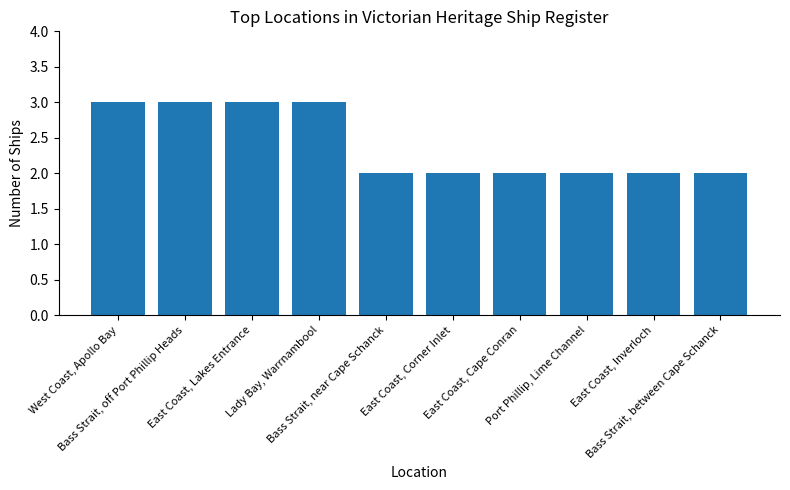

Are the bars grouped side by side (vs. stacked)?

No